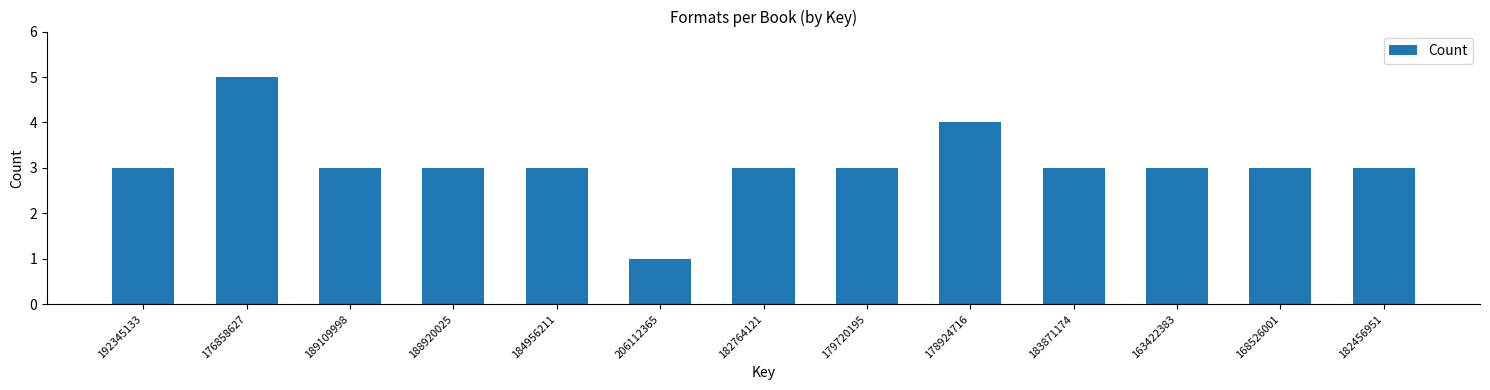

Reading right to left, what are all the values shown in this chart?

182456951=3	168526001=3	163422383=3	183871174=3	178924716=4	179720195=3	182764121=3	206112365=1	184956211=3	188920025=3	189109998=3	176858627=5	192345133=3